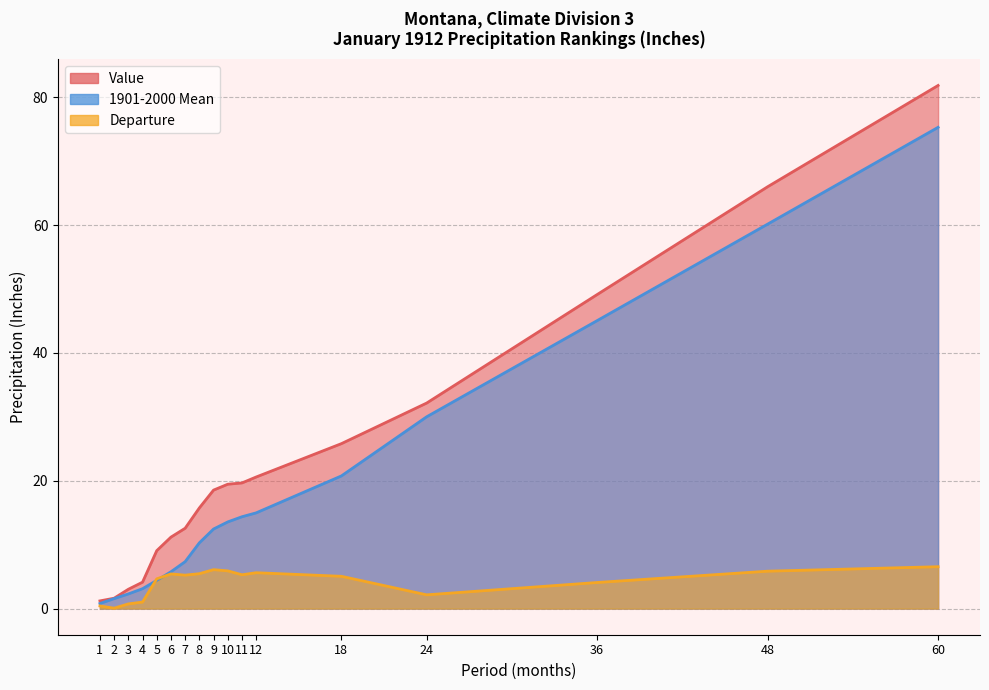

What is the maximum value shown in the chart?

81.9